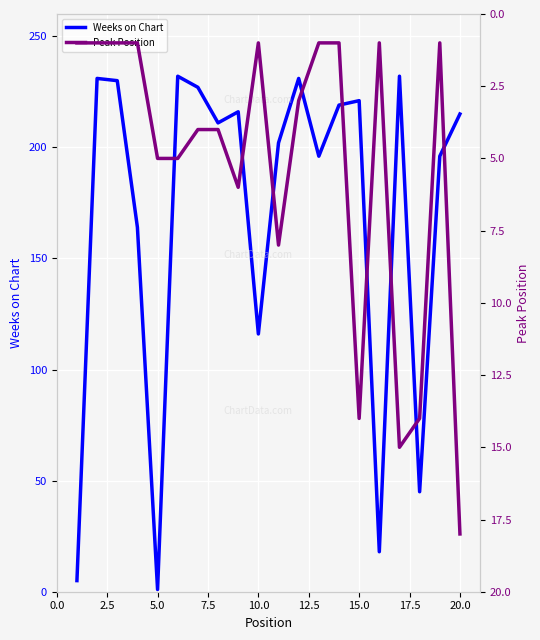

At how many categories does at least one series exceed 155?

15